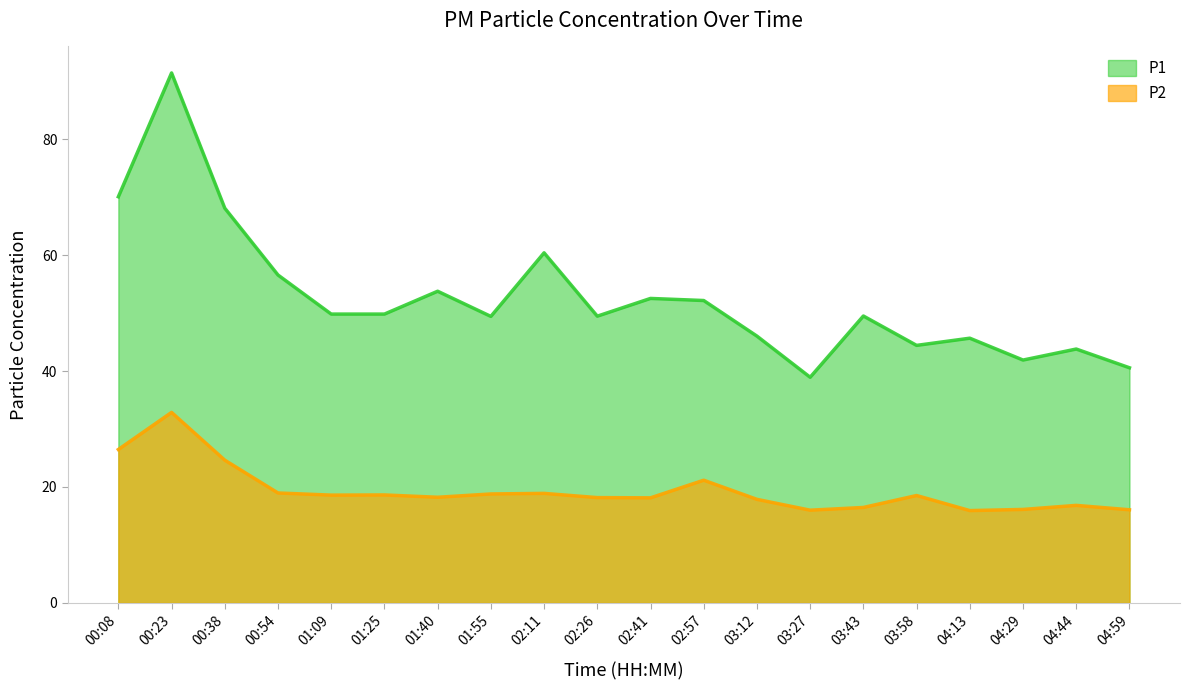

True or false: P2 has more than 0 interior local peaks.

True